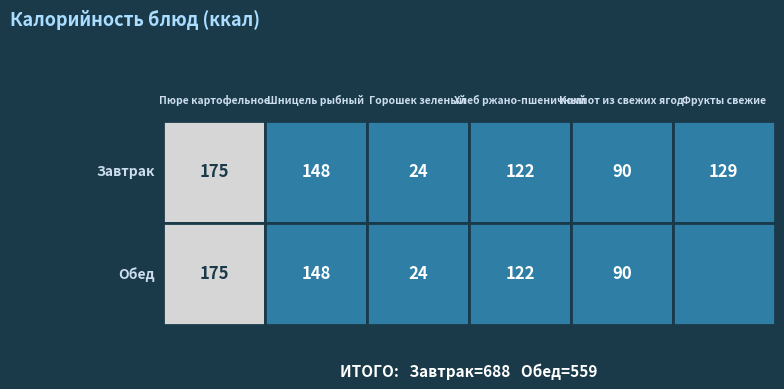

Rank the series by their average value, from lowest to highest.

Обед, Завтрак